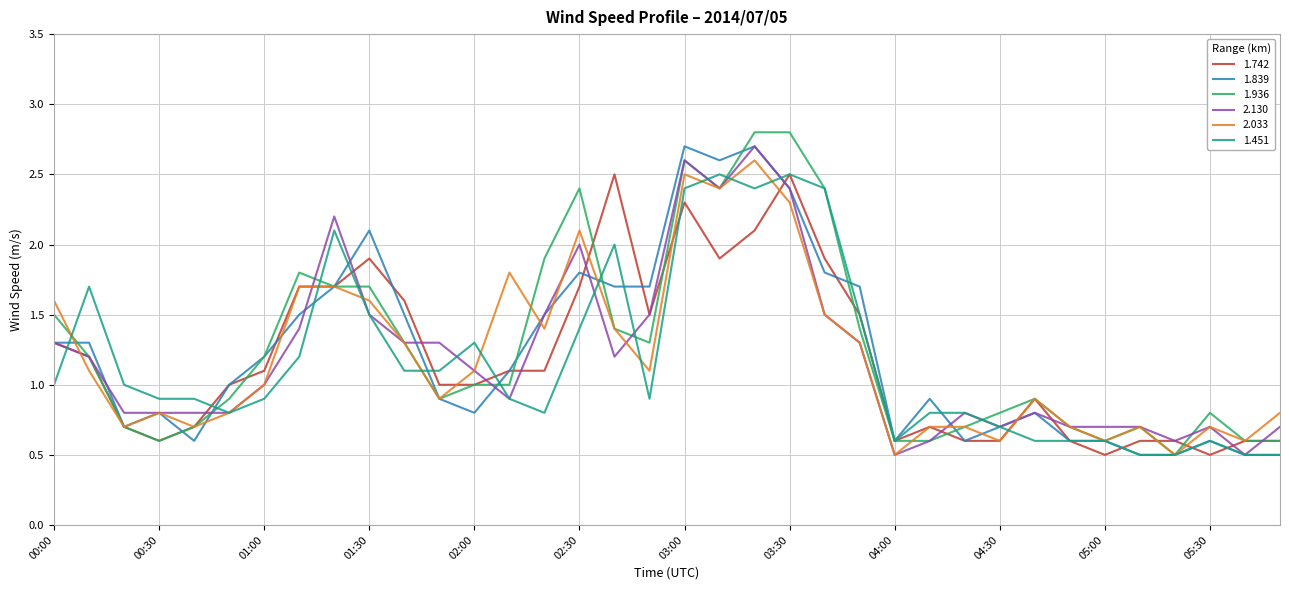

At how many categories does at least one series exceed 2?

9